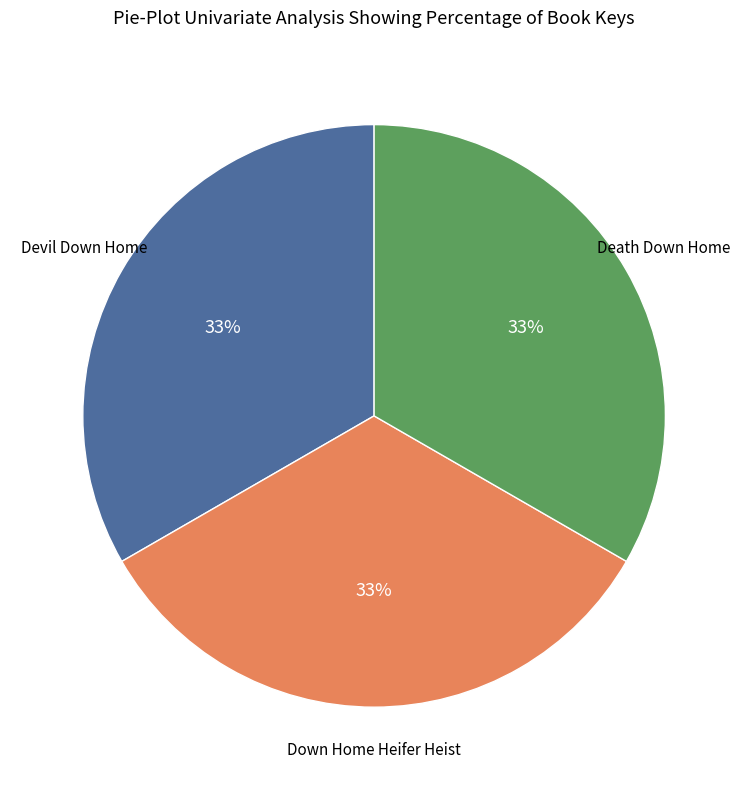

To the nearest percent, what is the average slice percentage?

33%